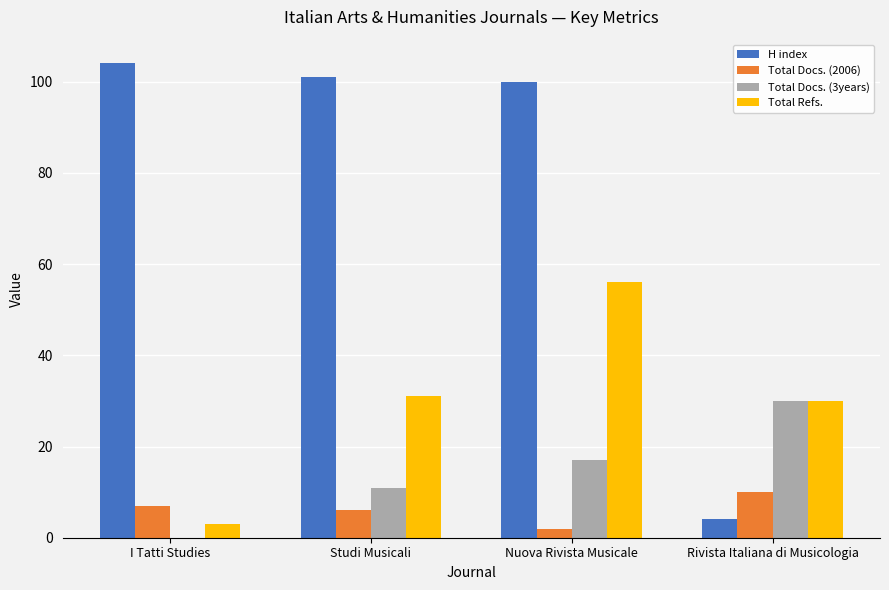

Reading right to left, extract all data points from this chart.

H index: 4	100	101	104
Total Docs. (2006): 10	2	6	7
Total Docs. (3years): 30	17	11	0
Total Refs.: 30	56	31	3